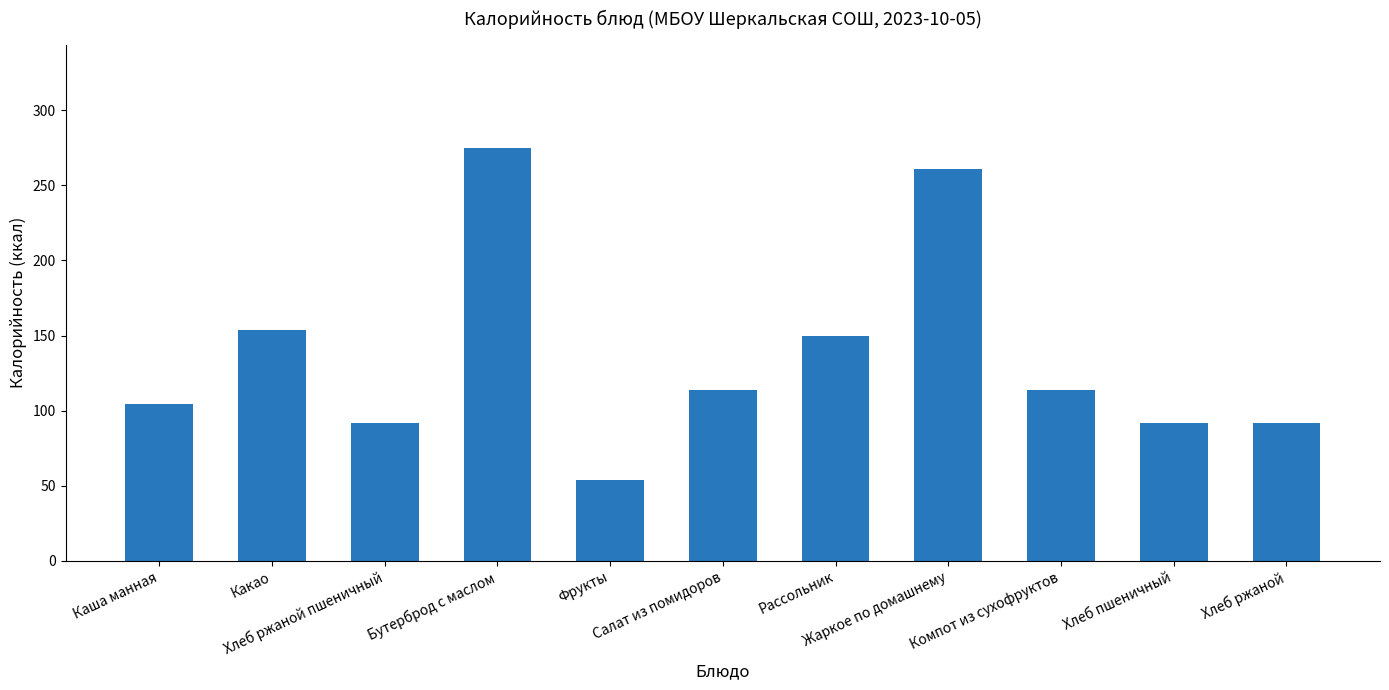

Does the chart contain any negative values?

No